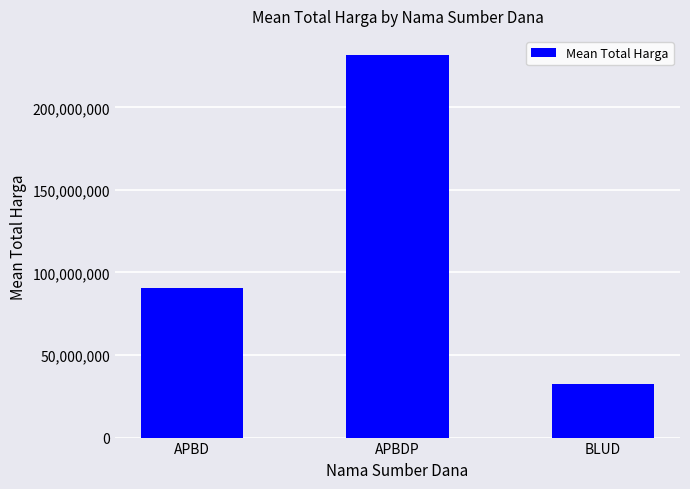

What value does the data have at BLUD?

32447750.0